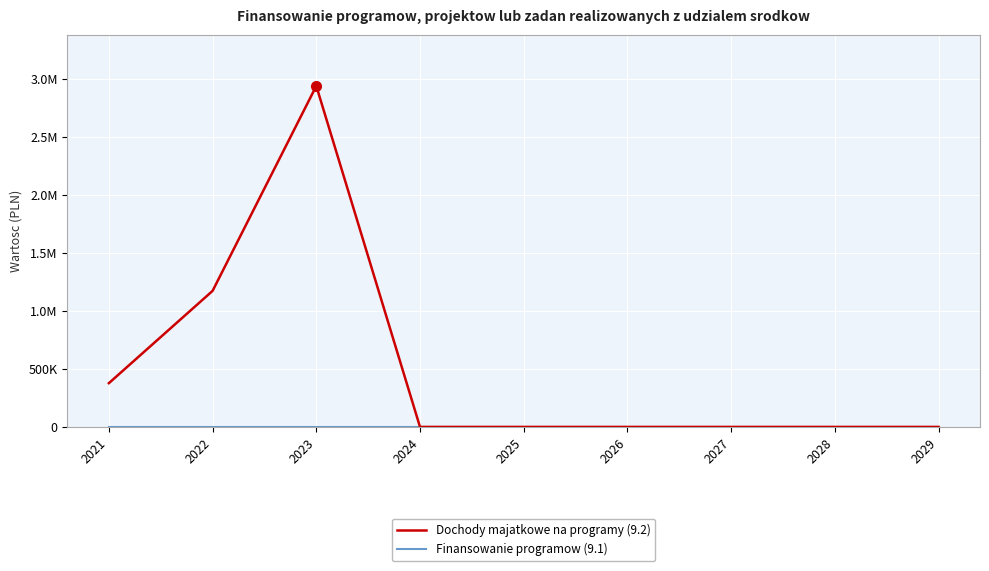

Reading left to right, transcribe all the data shown in this chart.

Dochody majatkowe na programy (9.2): 2021=377259	2022=1172912	2023=2939582	2024=0	2025=0	2026=0	2027=0	2028=0	2029=0
Finansowanie programow (9.1): 2021=0	2022=0	2023=0	2024=0	2025=0	2026=0	2027=0	2028=0	2029=0